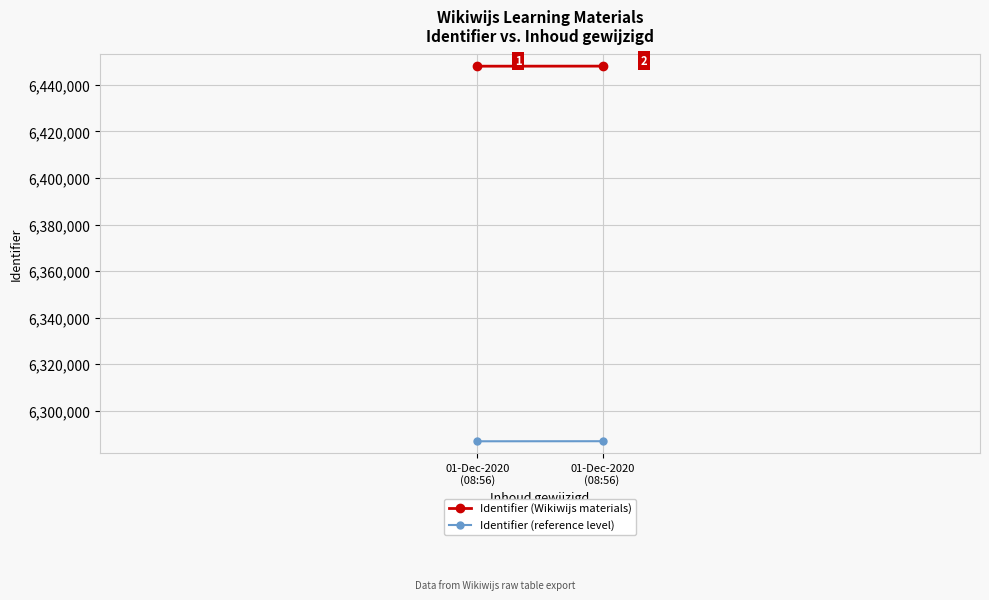

Between 01-Dec-2020
(08:56) and 01-Dec-2020
(08:56) , which series saw the biggest shift?

Identifier (Wikiwijs materials)